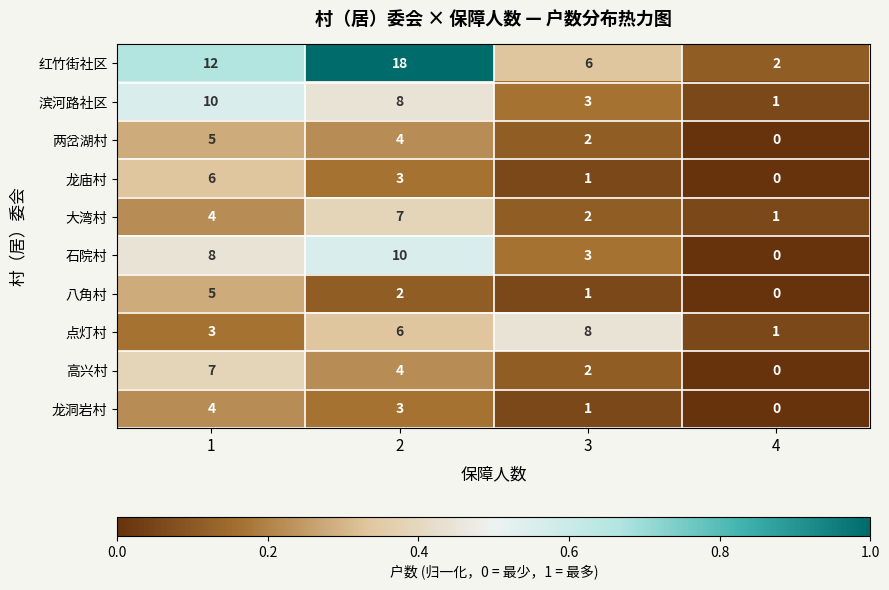

List the labels in order of 点灯村 value, largest first.

3, 2, 1, 4